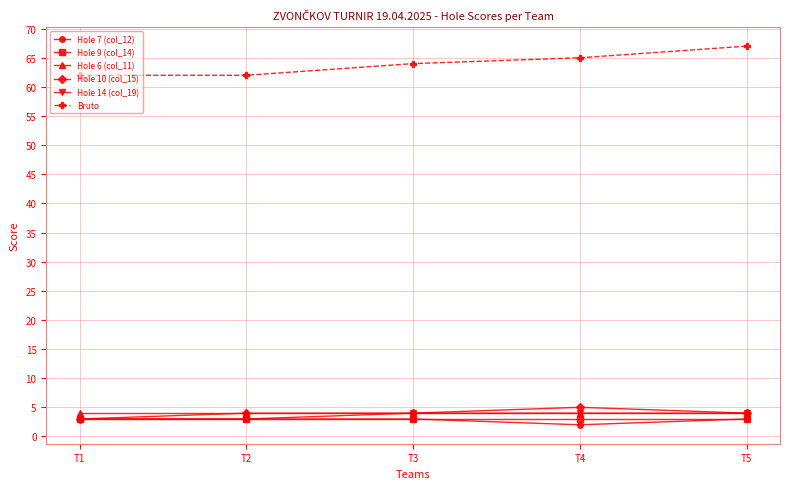

What is the difference between the maximum and minimum values in the Hole 14 (col_19) series?

1